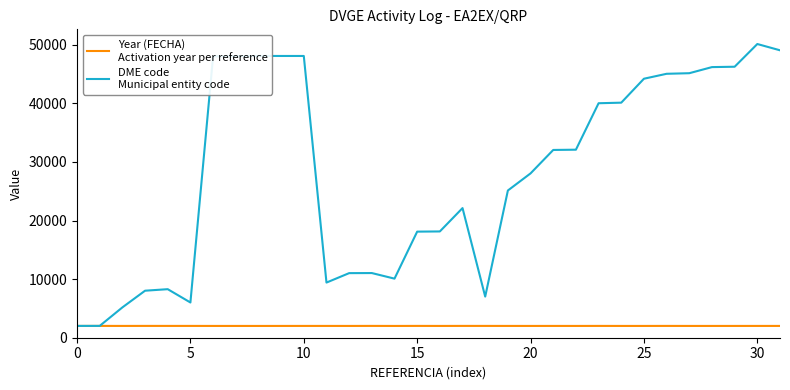

What is the minimum value shown in the chart?

2010